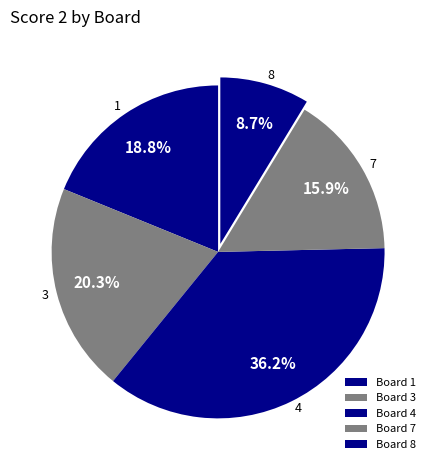

Rank the categories by value from lowest to highest.

Board 8, Board 7, Board 1, Board 3, Board 4